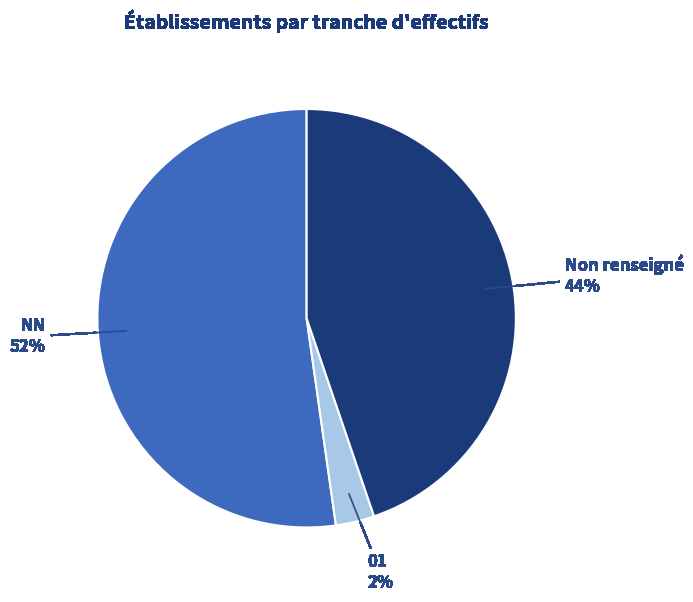

To the nearest percent, what percentage of the pie is NN?

52%